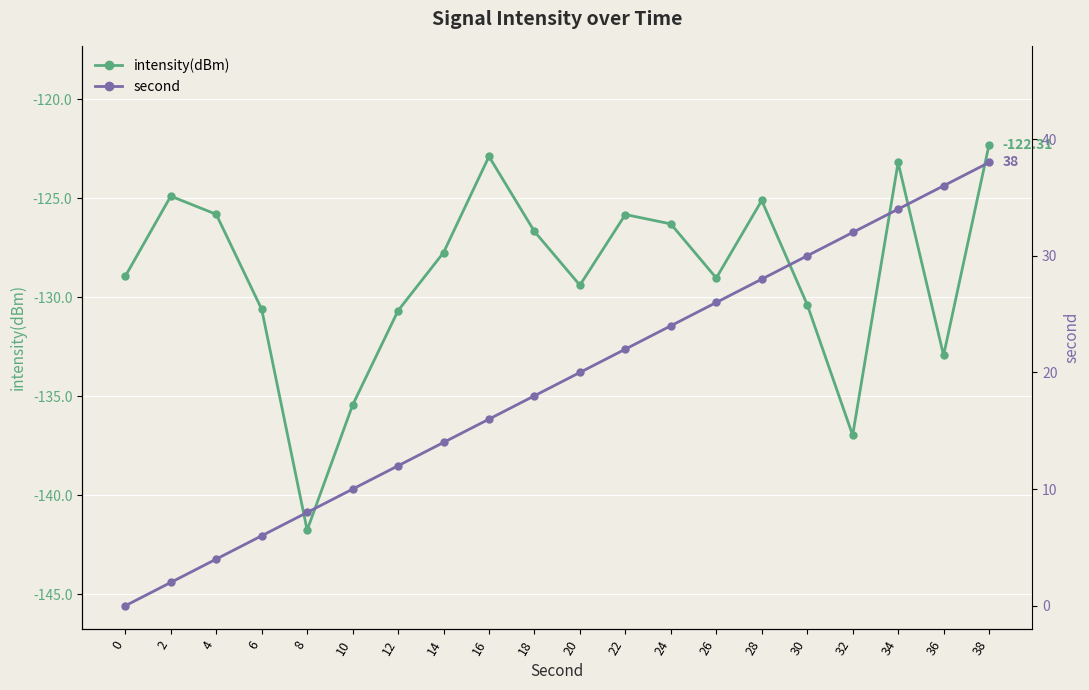

Count the number of data series in this chart.

2